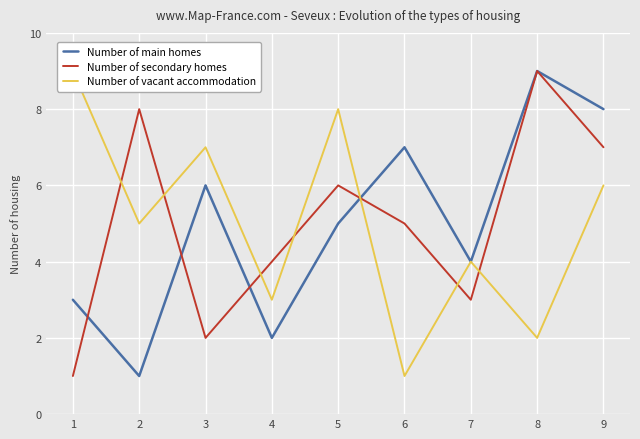

True or false: Number of main homes has more than 0 points higher than both neighbors.

True